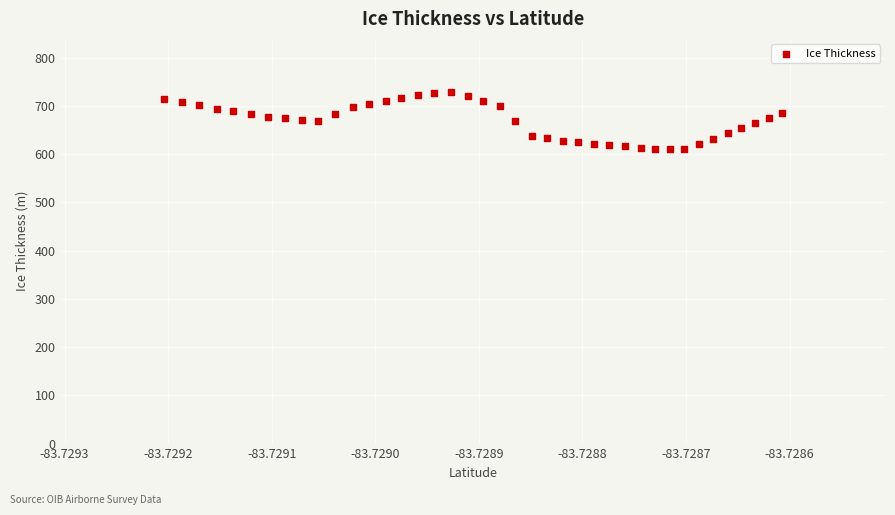

What is the range of Y values (max minus min)?

119.2